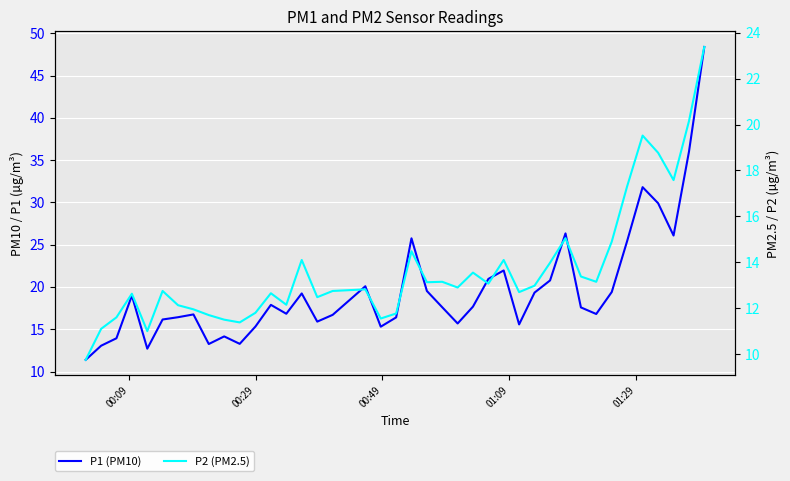

True or false: P1 (PM10) has more than 2 interior local peaks.

True